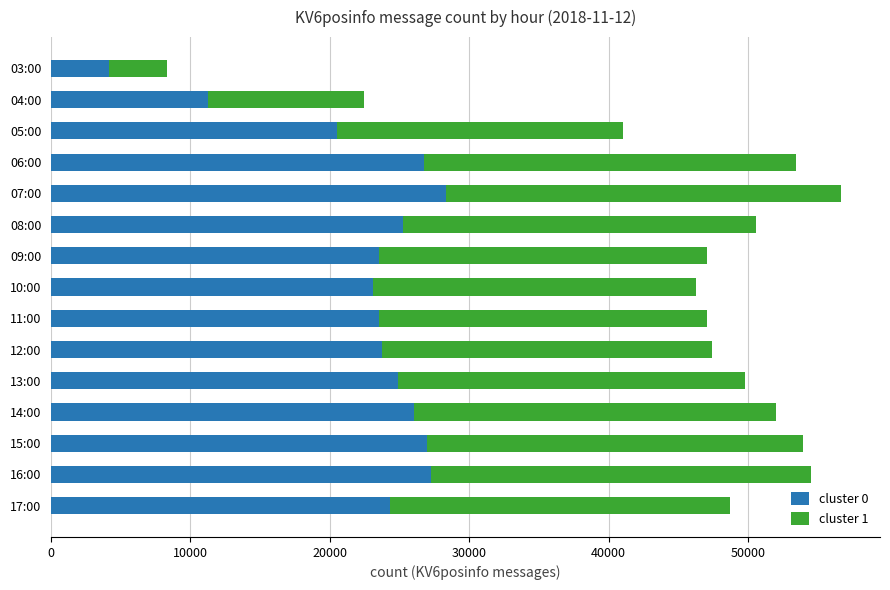

Is it true that cluster 0 equals 16865 at 04:00?

False